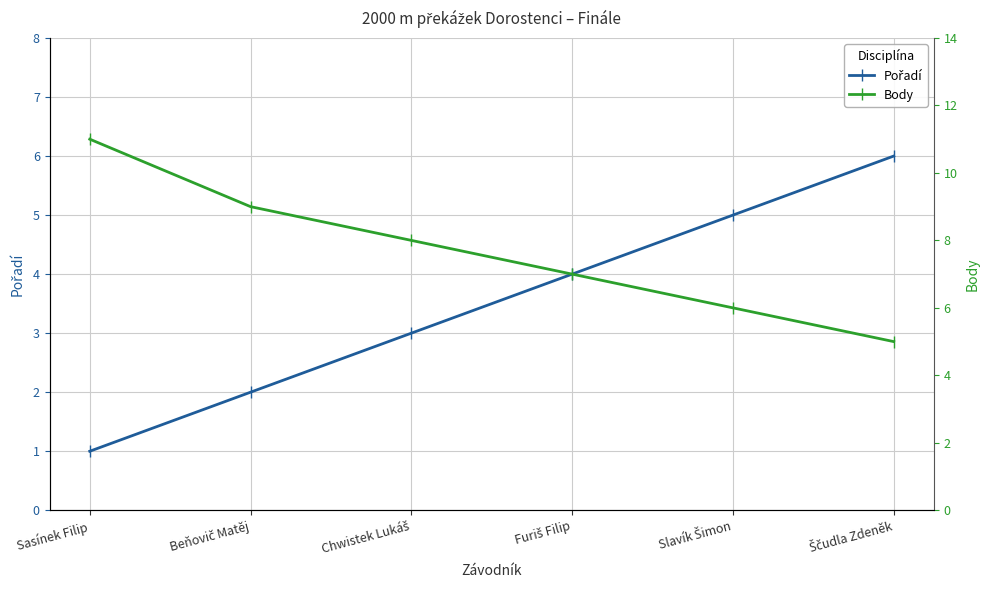

Rank the categories by Body value from highest to lowest.

Sasínek Filip, Beňovič Matěj, Chwistek Lukáš, Furiš Filip, Slavík Šimon, Ščudla Zdeněk